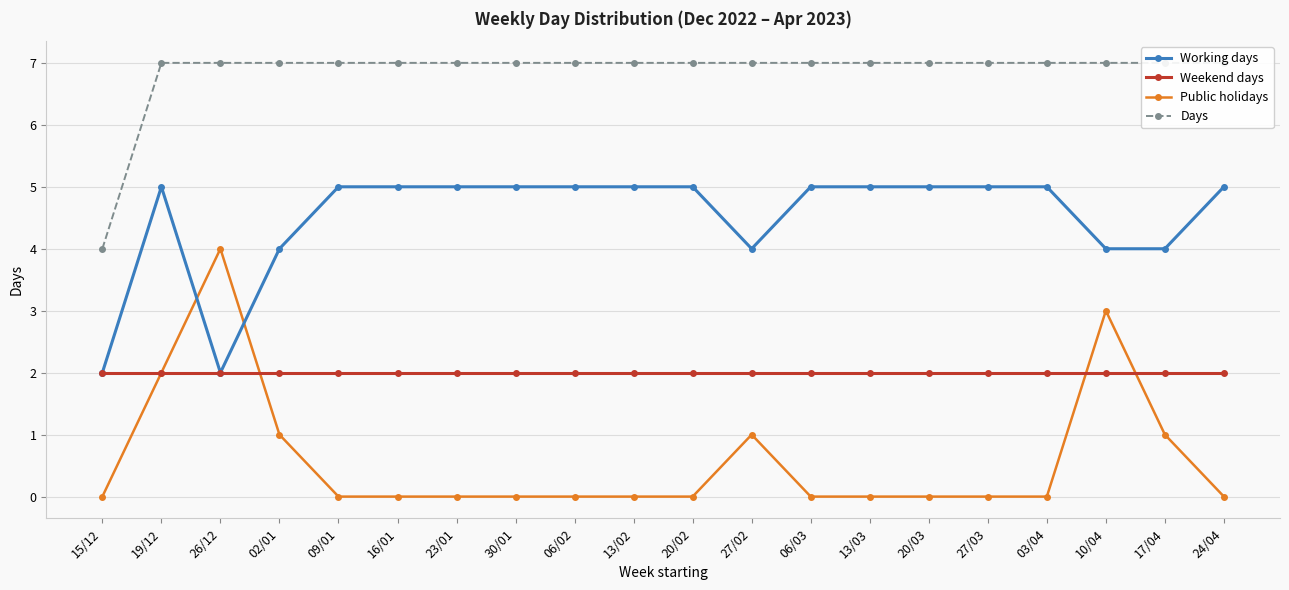

What is the value of the Working days point at the 9th from the left?

5